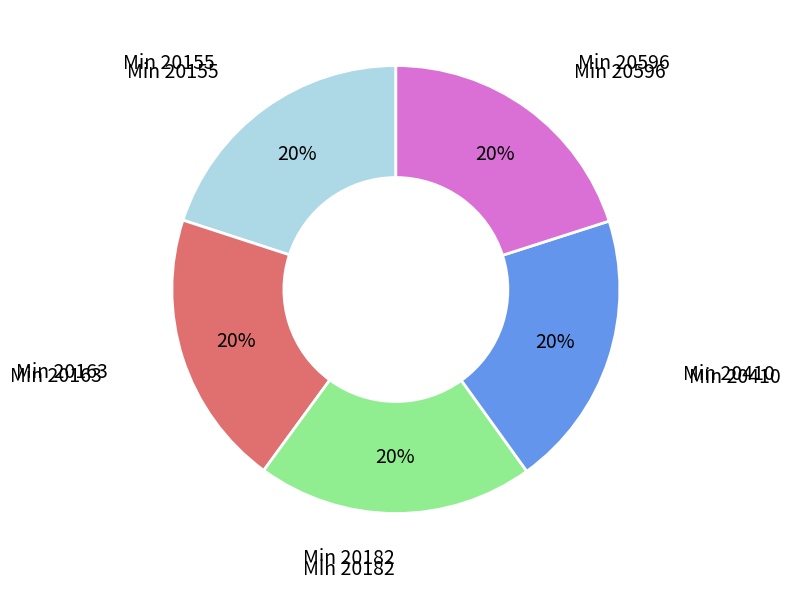

To the nearest percent, what is the average slice percentage?

20%